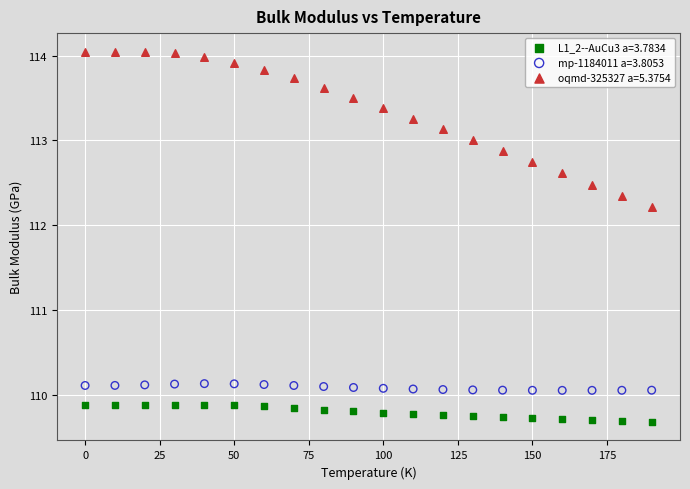

Across all data points, what is the range of Y values (max minus min)?

4.4